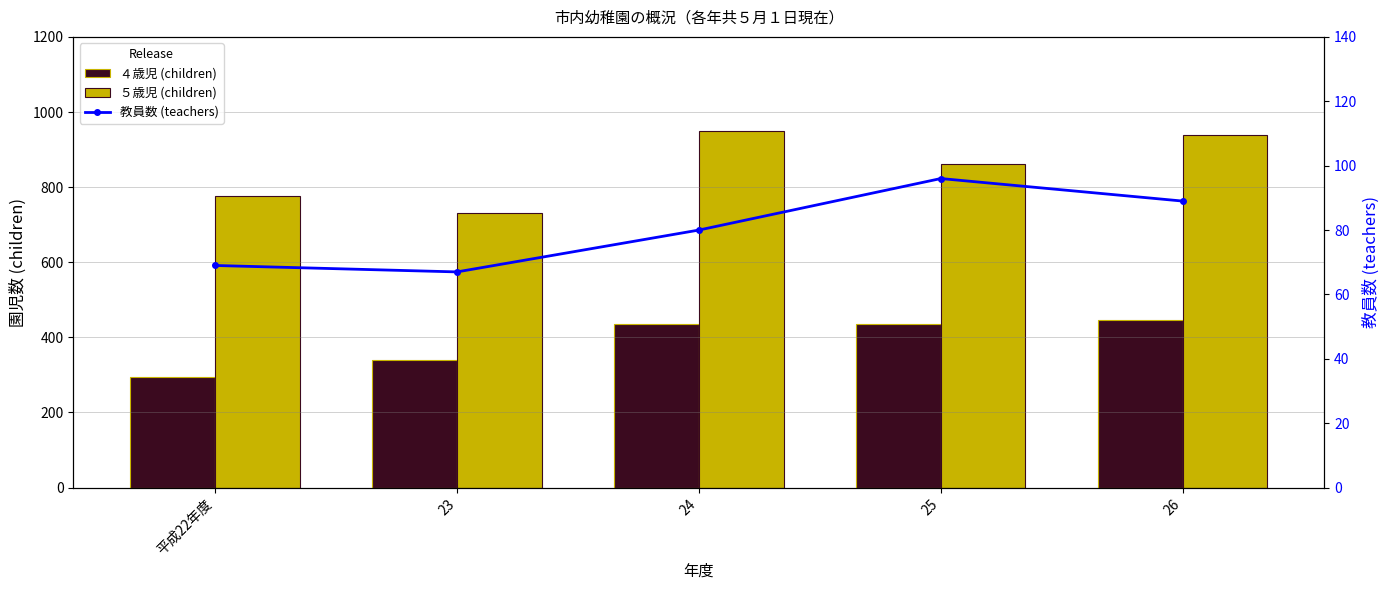

Reading left to right, what are all the values shown in this chart?

４歳児 (children): 平成22年度=294	23=341	24=436	25=436	26=446
５歳児 (children): 平成22年度=776	23=732	24=949	25=862	26=940
教員数 (teachers): 平成22年度=69	23=67	24=80	25=96	26=89